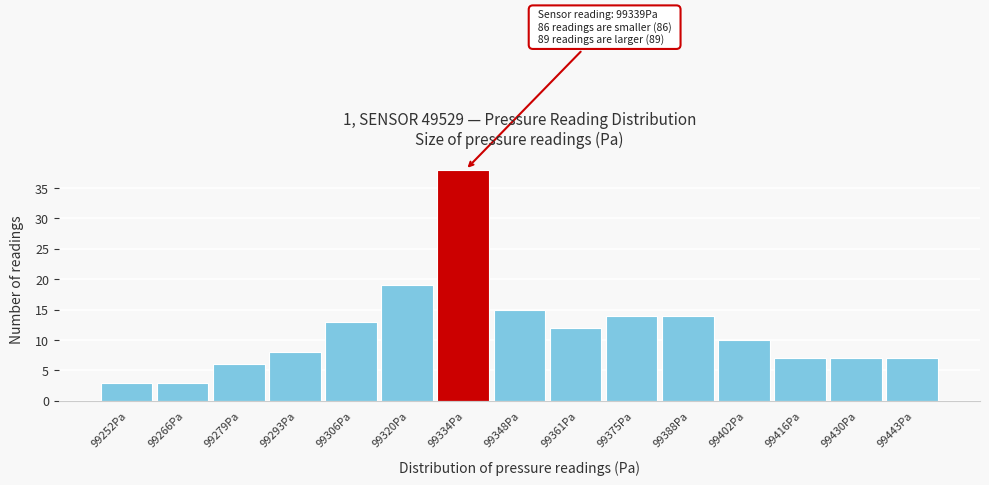

Over which range of the x-axis is the bar tallest?

99328 to 99340